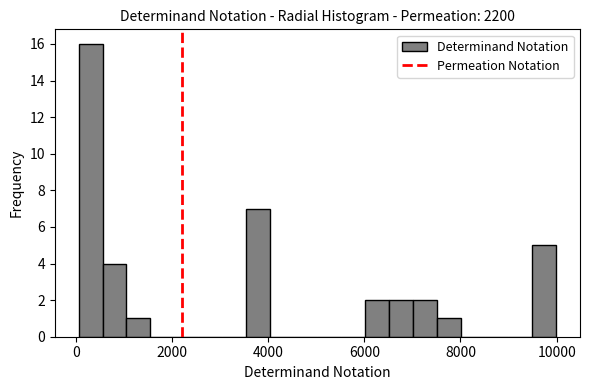

Around what value on the x-axis is the tallest bar? Give the approximate position of its centre, as read against the axis.

400